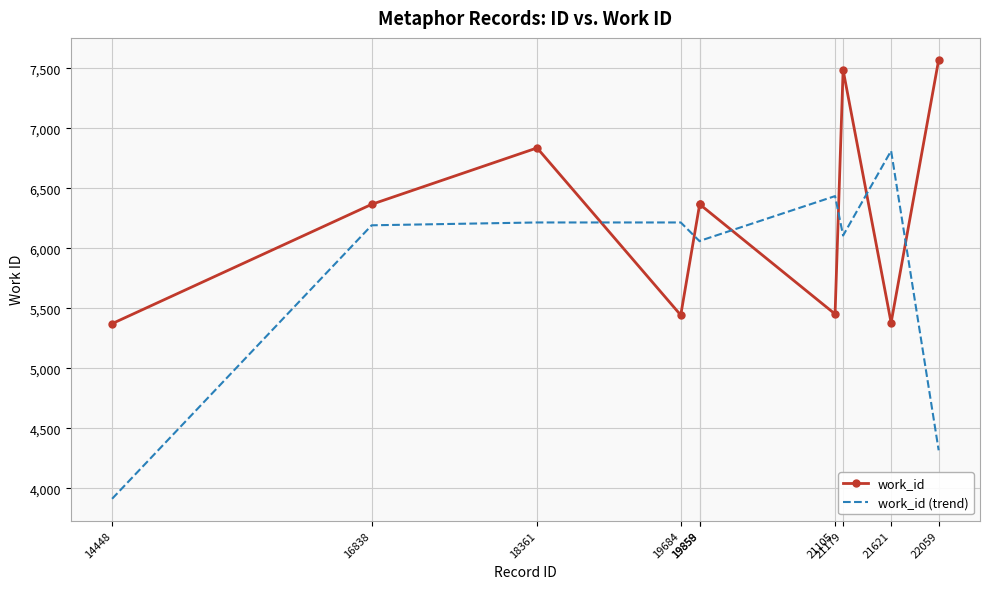

Rank the series by their maximum value, from lowest to highest.

work_id (trend), work_id